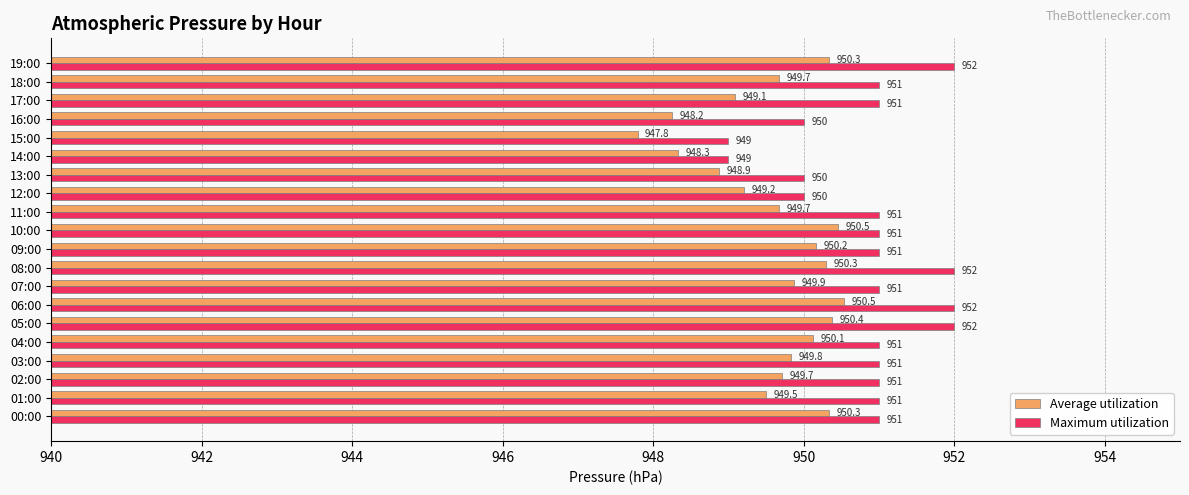

How many values in the Average utilization series exceed 949?

16